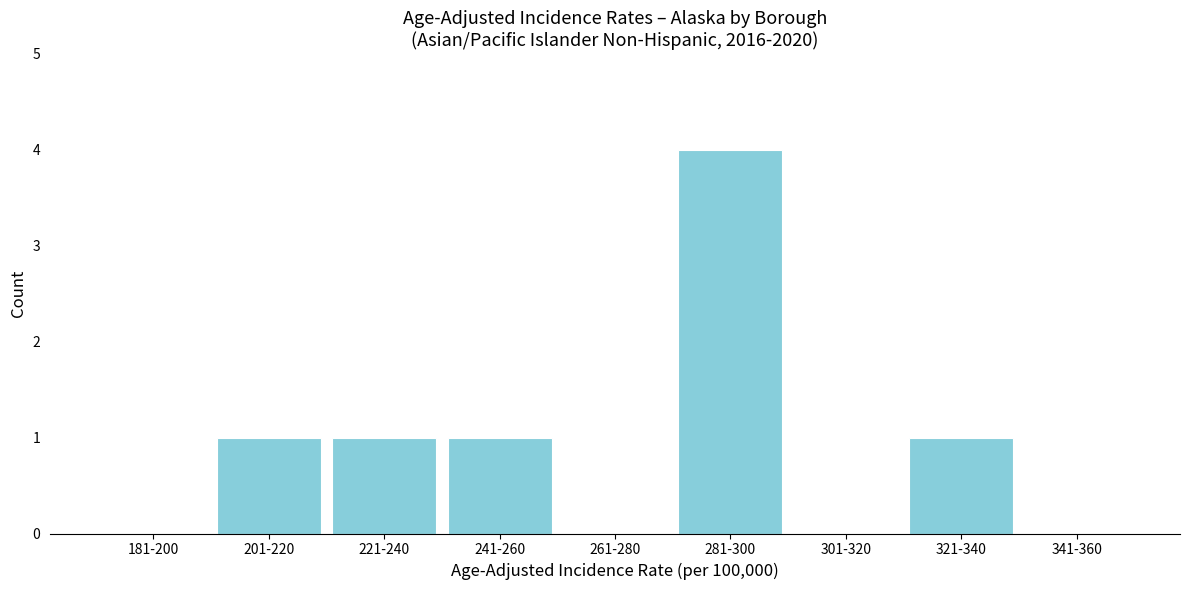

Reading left to right, extract all data points from this chart.

181-200=0	201-220=1	221-240=1	241-260=1	261-280=0	281-300=4	301-320=0	321-340=1	341-360=0